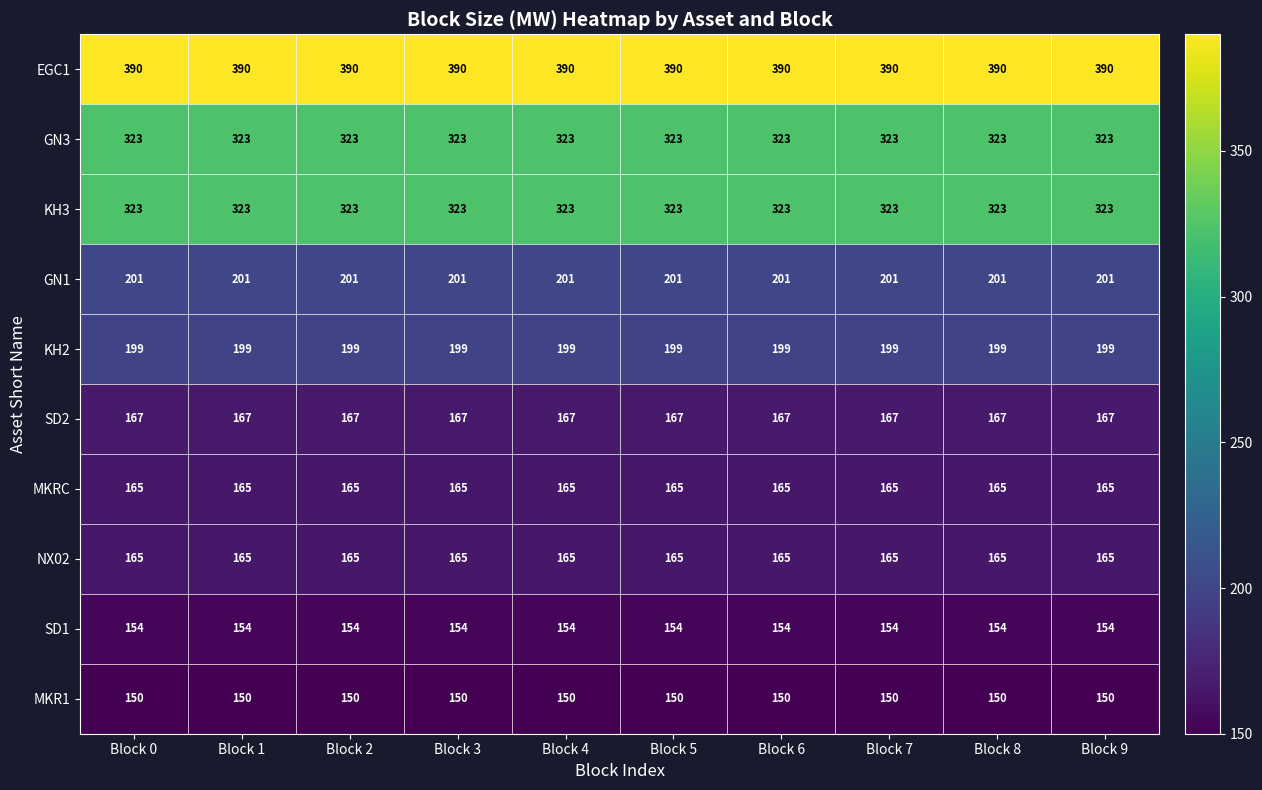

What is the spread (max minus min) of values at Block 0?

240